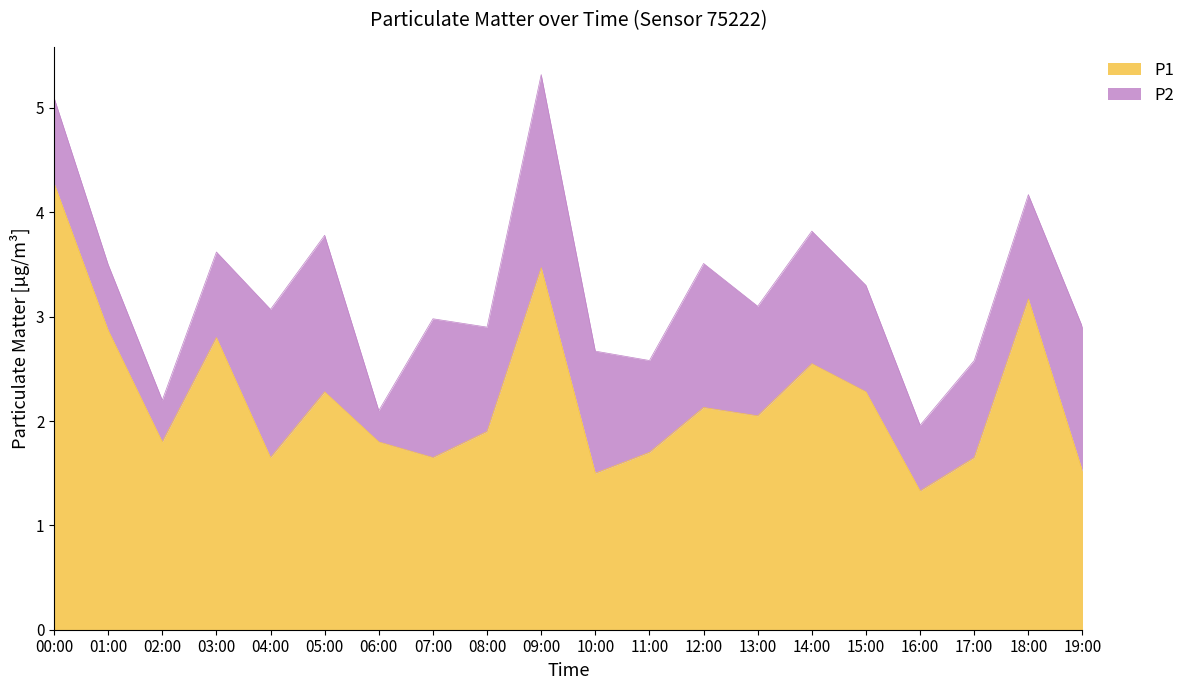

What is the sum of the values at 09:00 and 06:00?

5.3